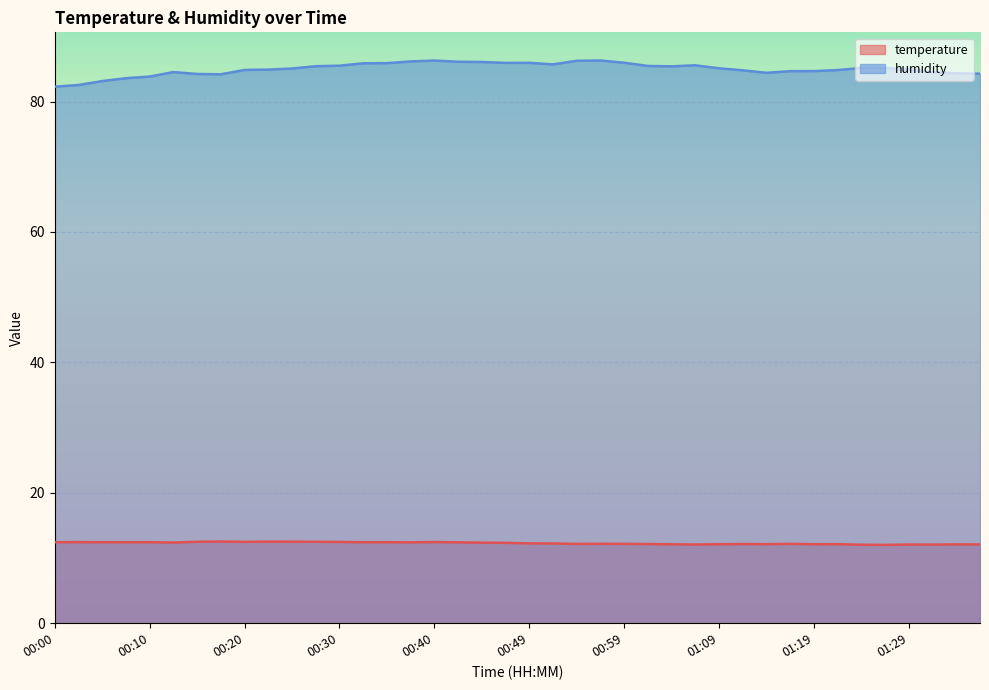

Is the value of temperature at 01:19 greater than the value of humidity at 01:29?

No